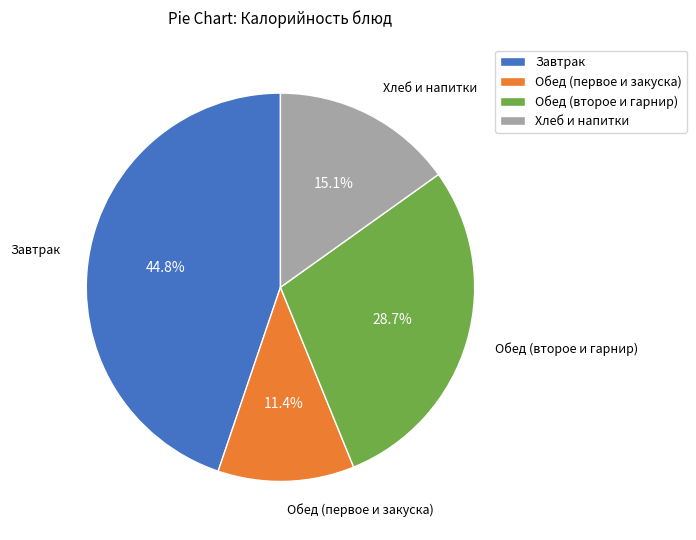

Is the sum of Хлеб и напитки and Обед (второе и гарнир) greater than half?

No